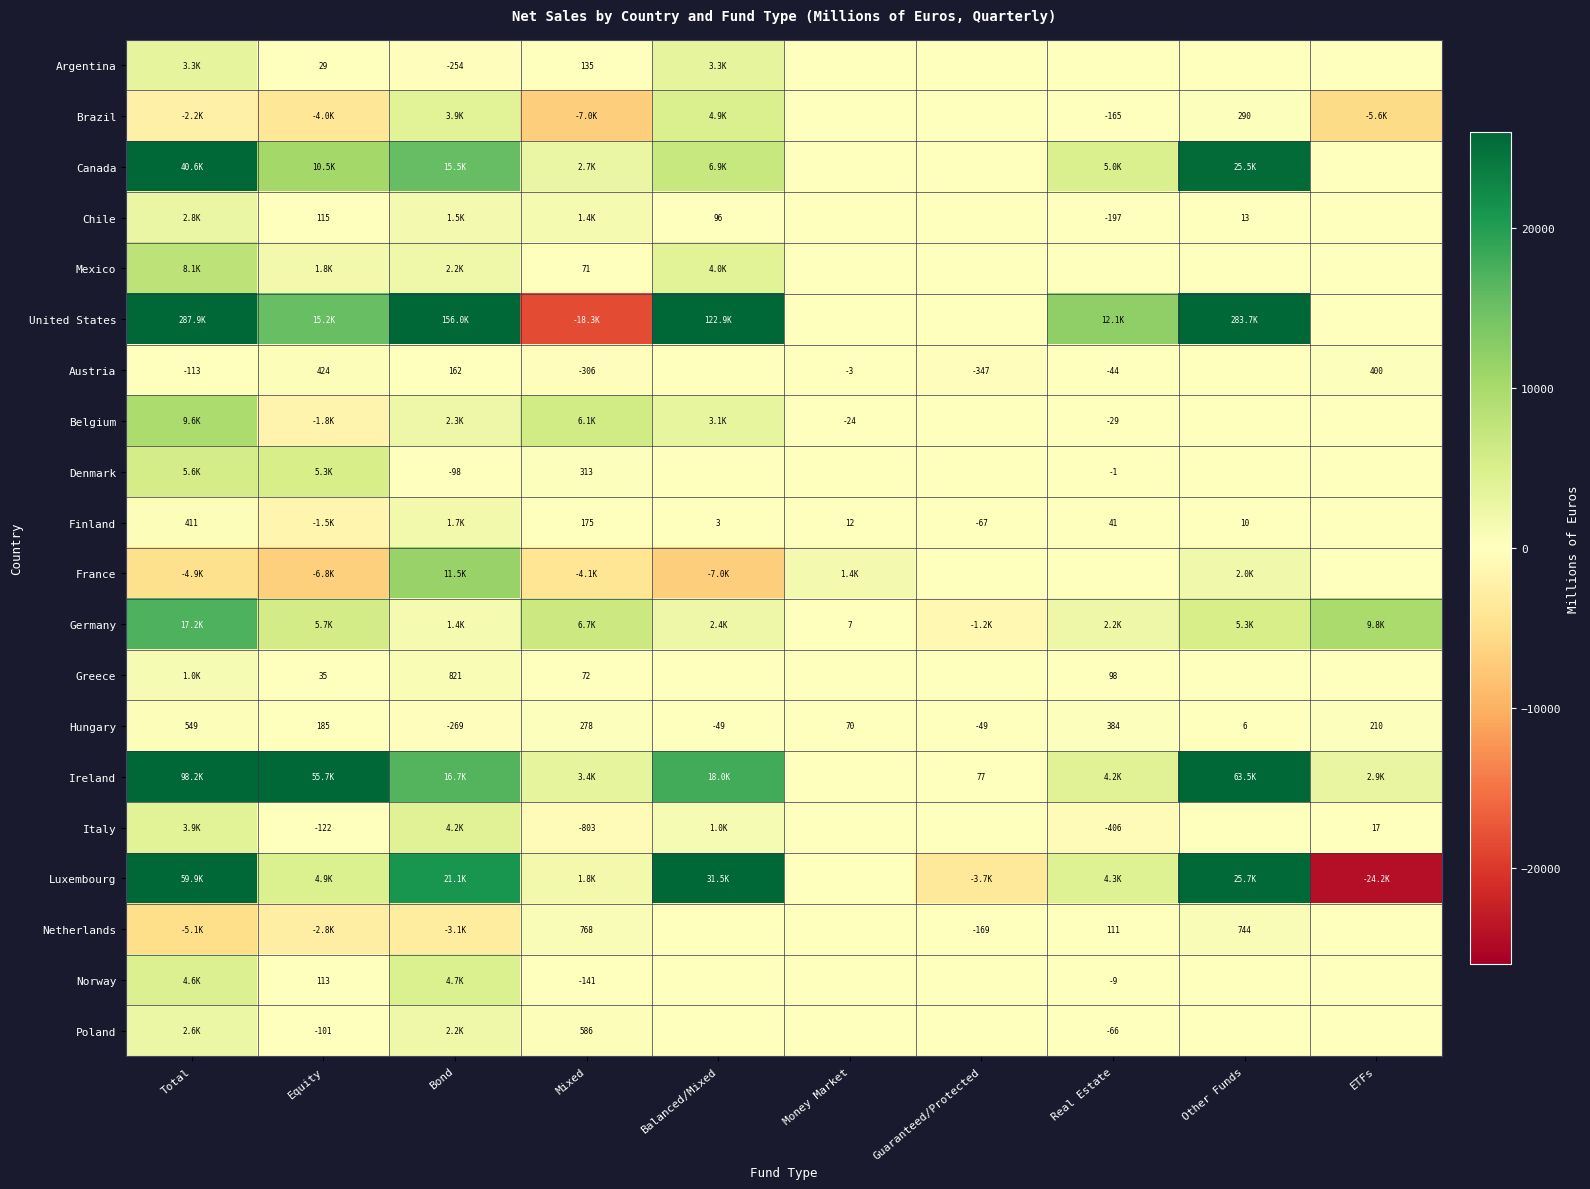

At which category is the sum across all series the highest?

Total